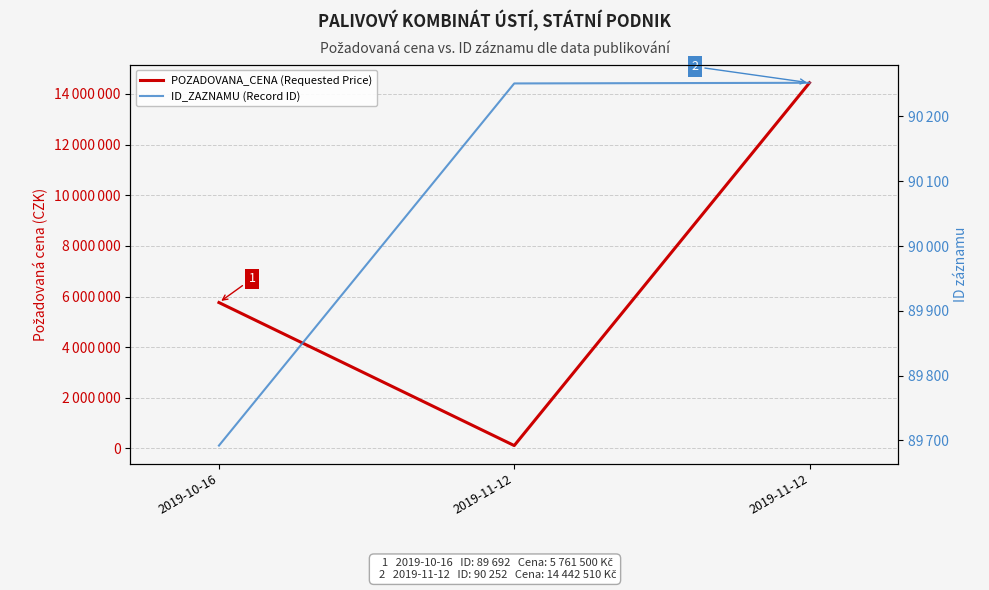

Count the number of categories in the chart.

3